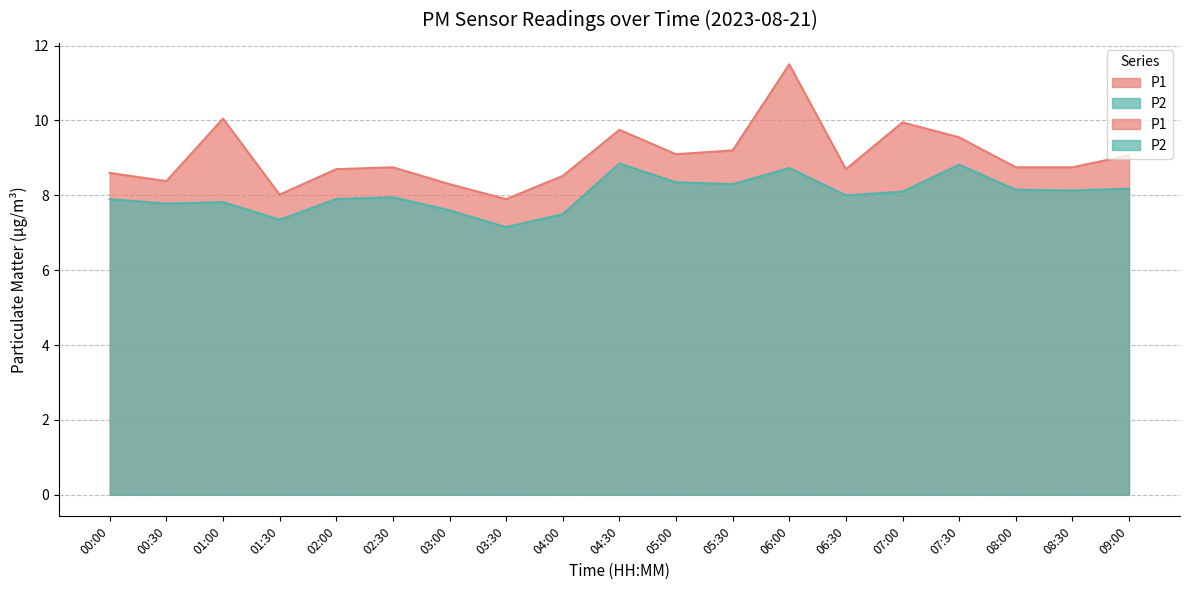

What is the greatest value displayed?

11.5